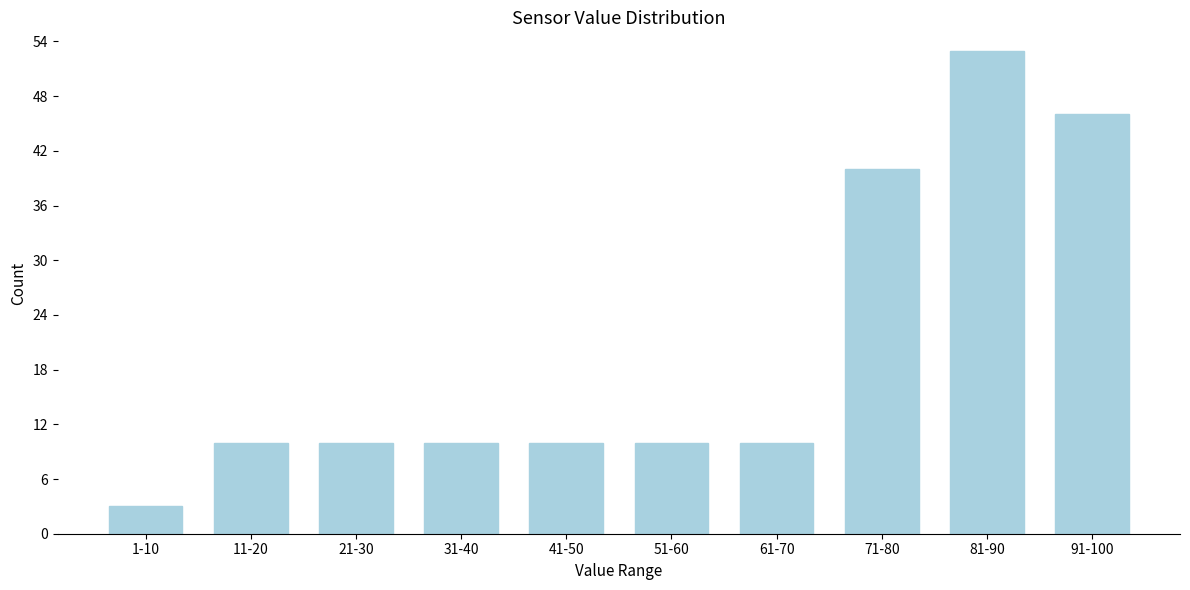

Reading left to right, transcribe all the data shown in this chart.

1-10=3	11-20=10	21-30=10	31-40=10	41-50=10	51-60=10	61-70=10	71-80=40	81-90=53	91-100=46